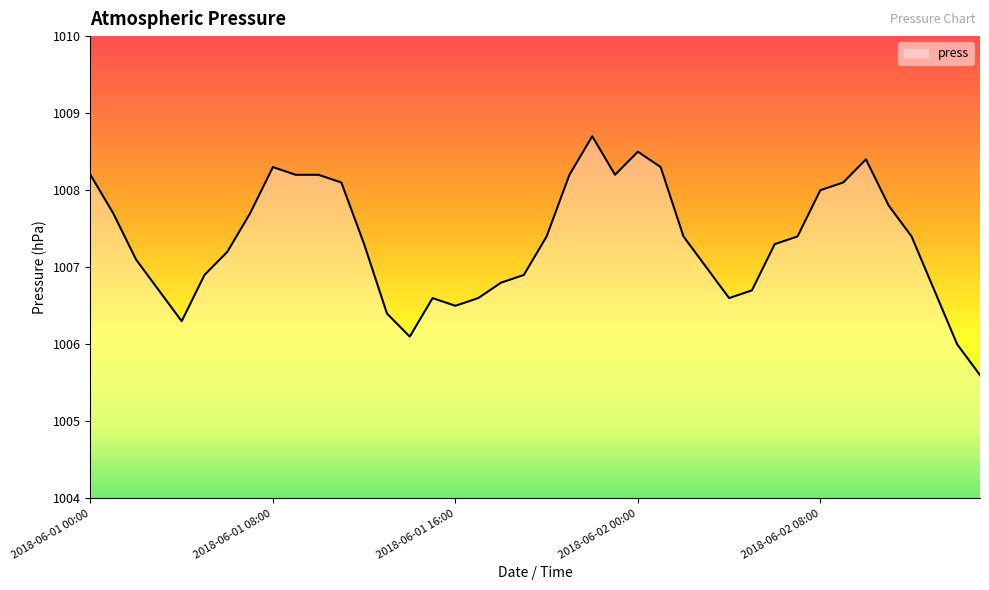

What is the difference between the maximum and second lowest values?

2.7